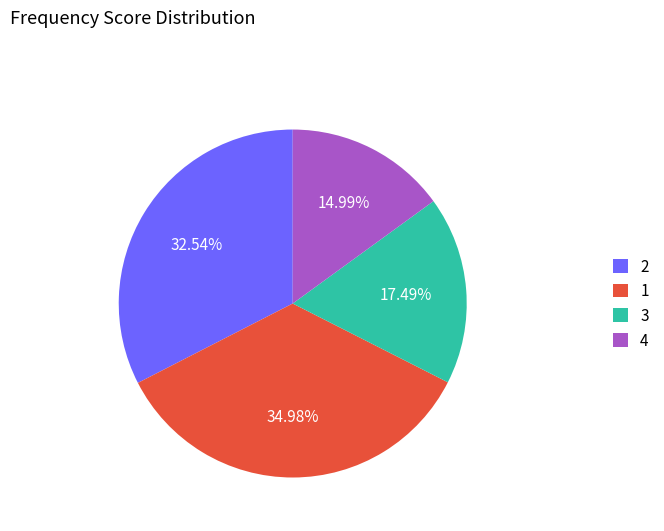

Rank the categories by value from lowest to highest.

4, 3, 2, 1